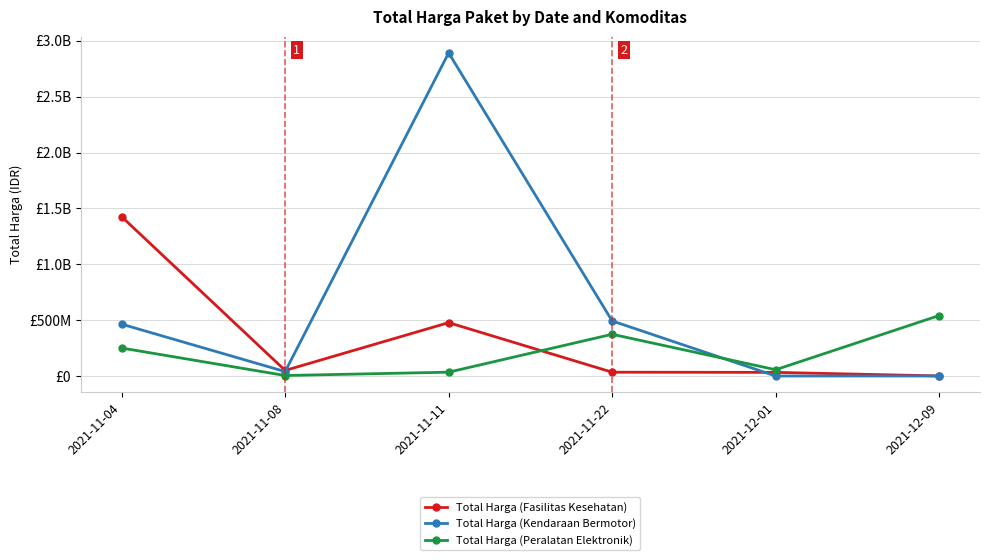

Is it true that Total Harga (Kendaraan Bermotor) equals 17253643 at 2021-11-08?

False